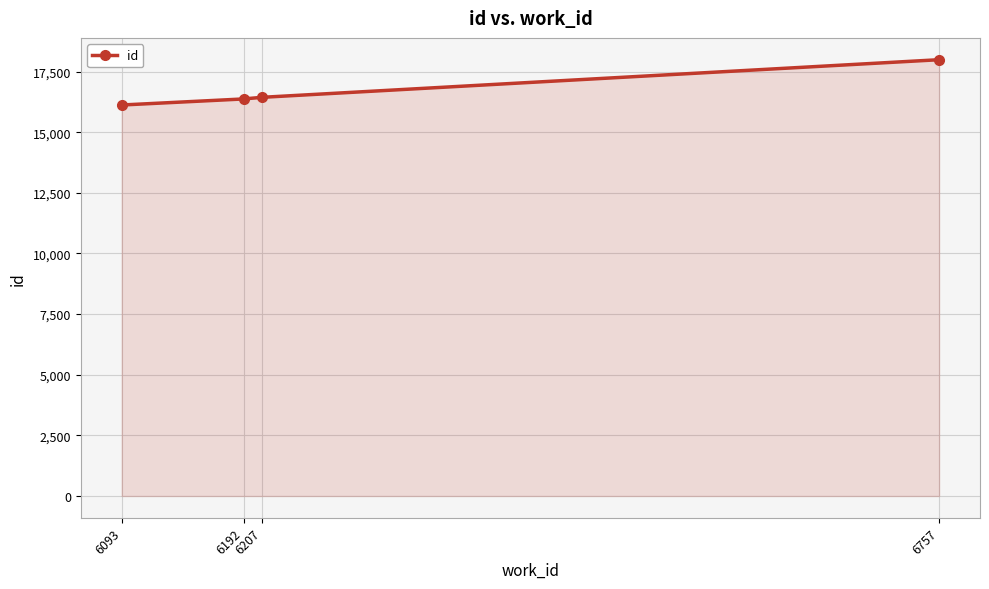

What is the greatest value displayed?

17988